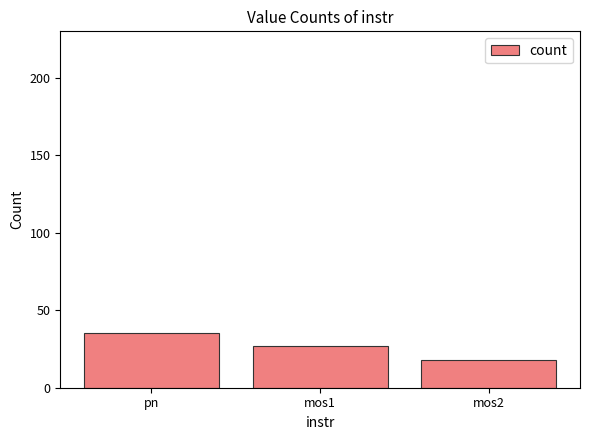

Approximately how many times larger is the value at mos2 compared to pn?

0.5